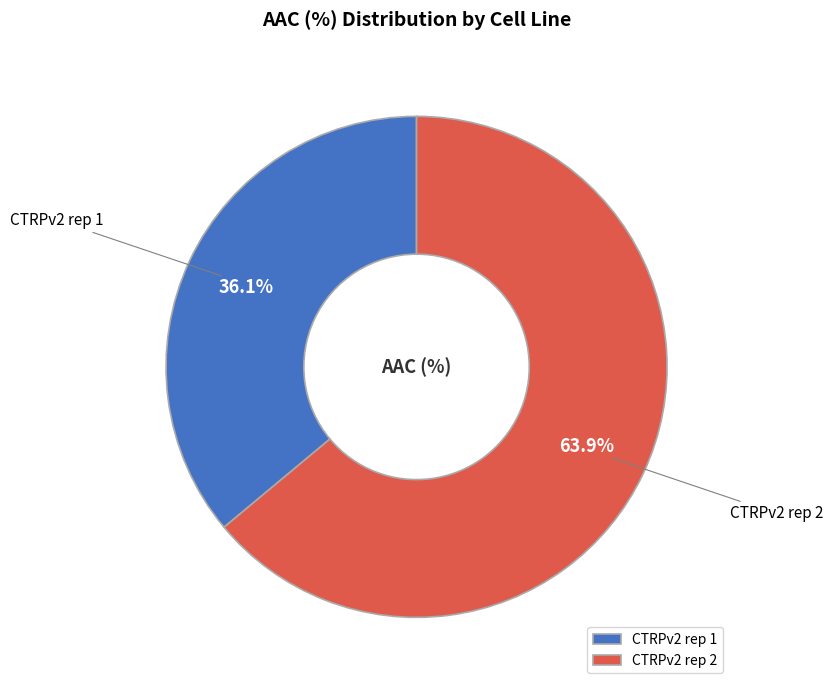

To the nearest percent, what percentage of the pie is CTRPv2 rep 2?

64%